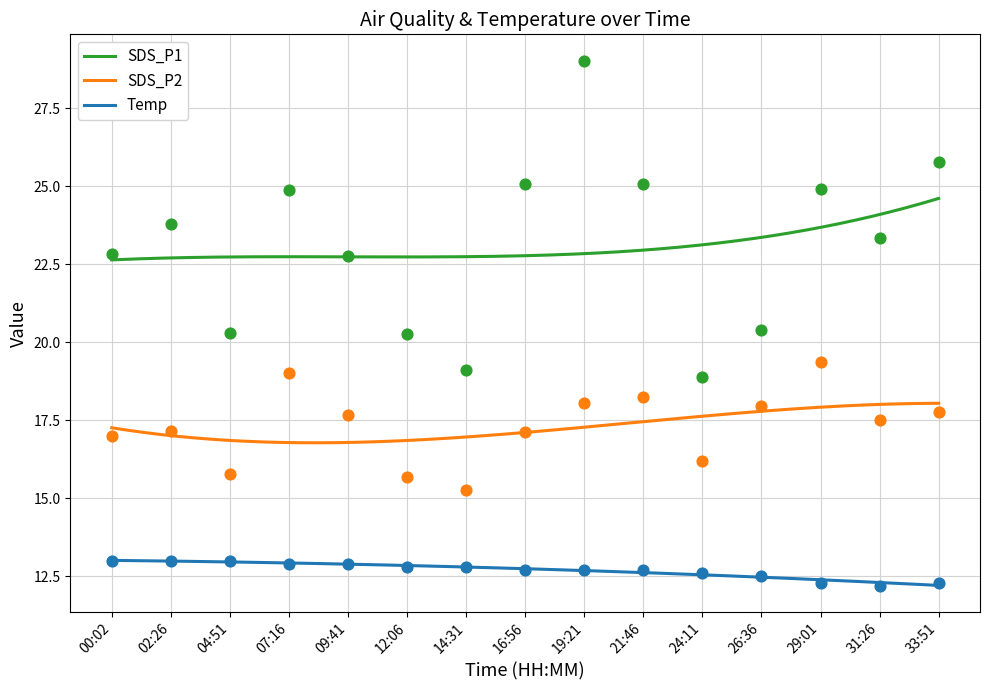

Which series has the largest total across all categories?

SDS_P1